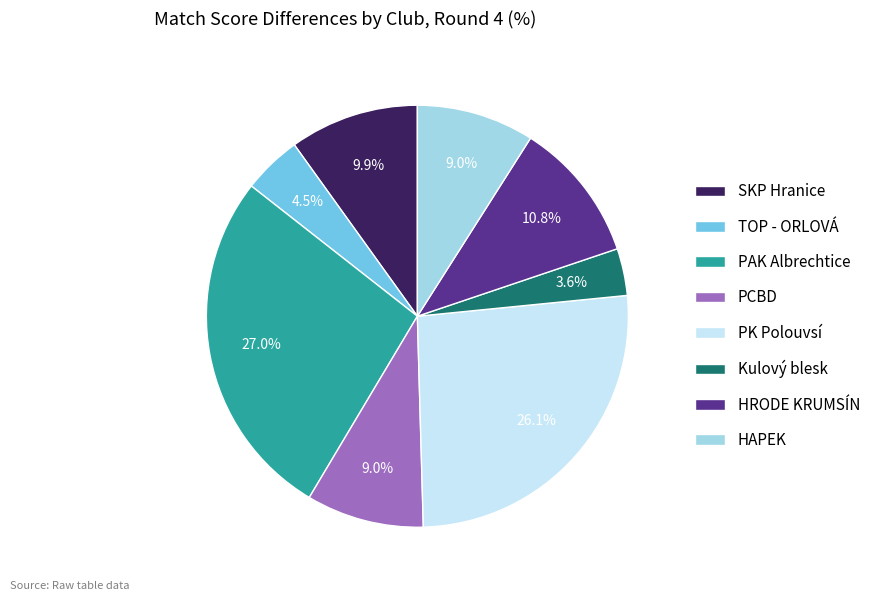

Which slice is the smallest?

Kulový blesk